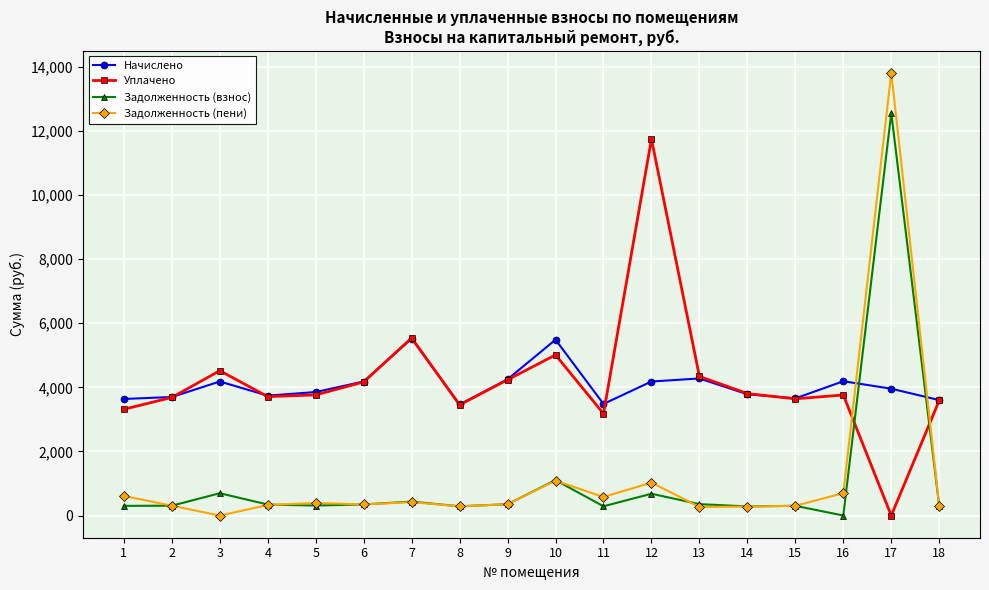

Which series has the largest total across all categories?

Уплачено